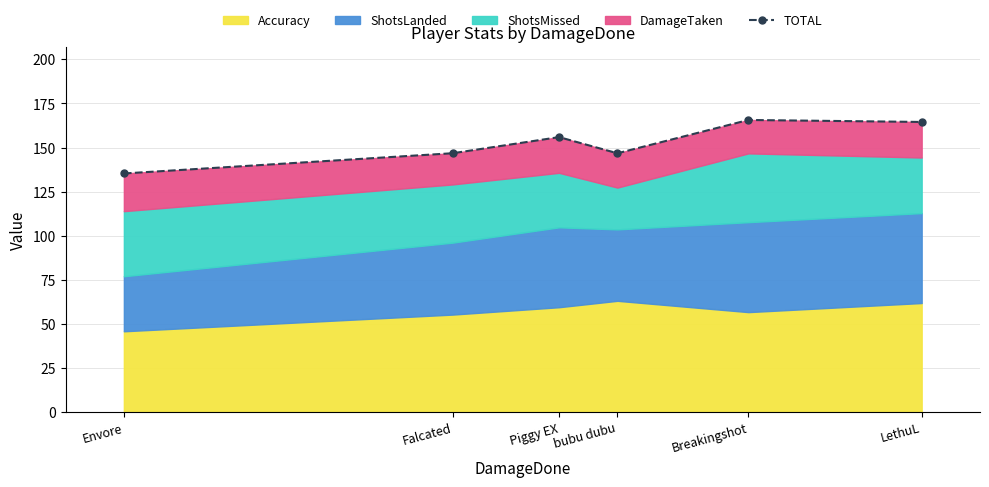

The value at LethuL is 216.8. True or false?

False